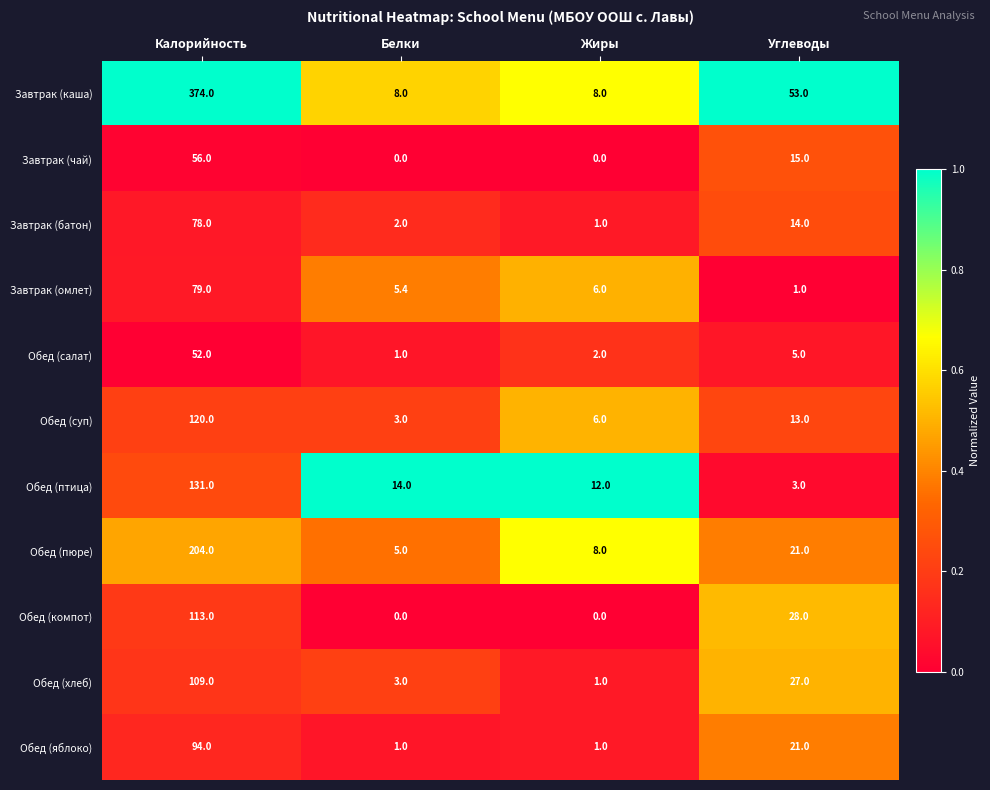

What is the difference between the Обед (суп) values at Калорийность and Углеводы?

107.0